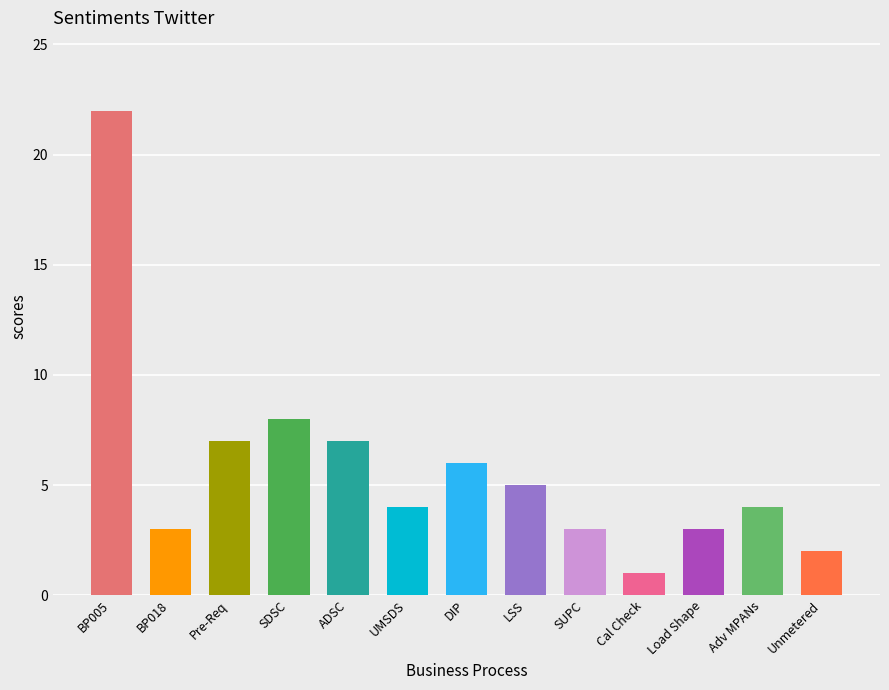

Count the number of data series in this chart.

1